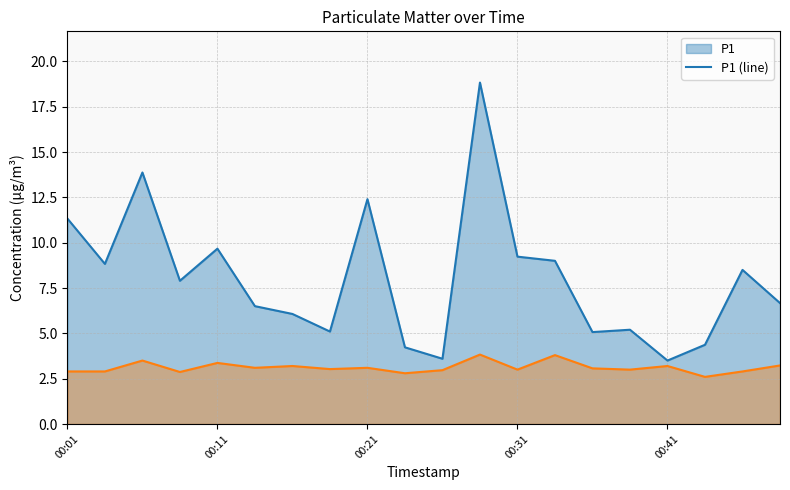

Where is P1 (line) nearest to the value 11?

00:01